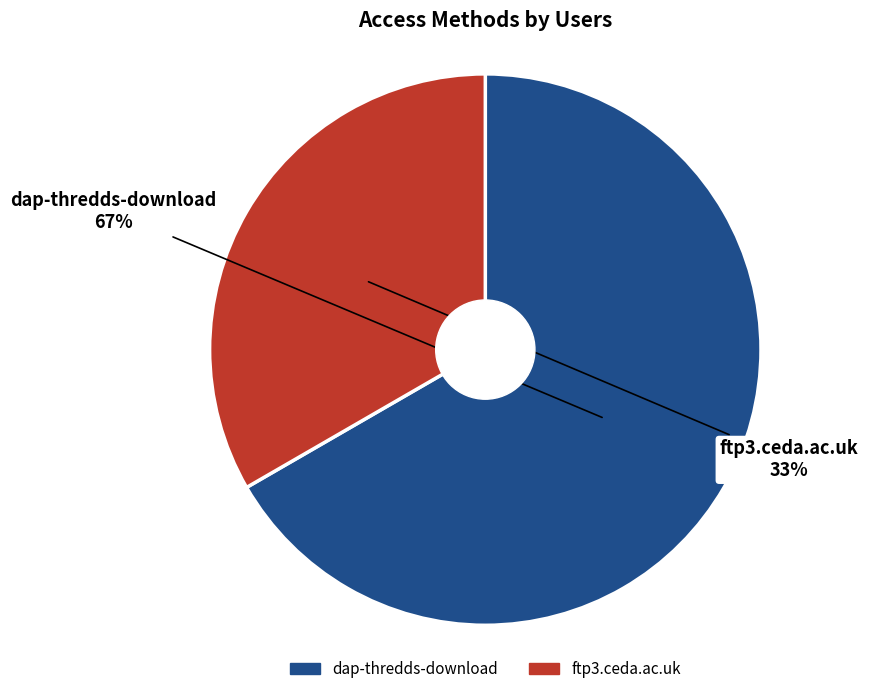

What is the majority slice?

dap-thredds-download